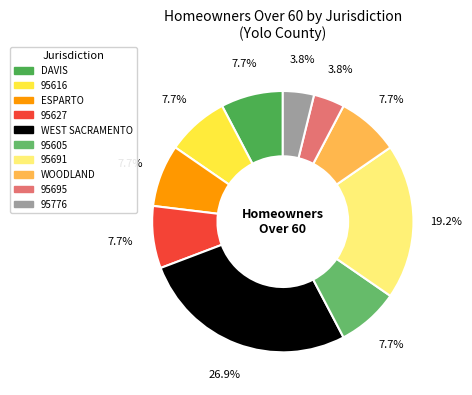

Which slice is the smallest?

95695